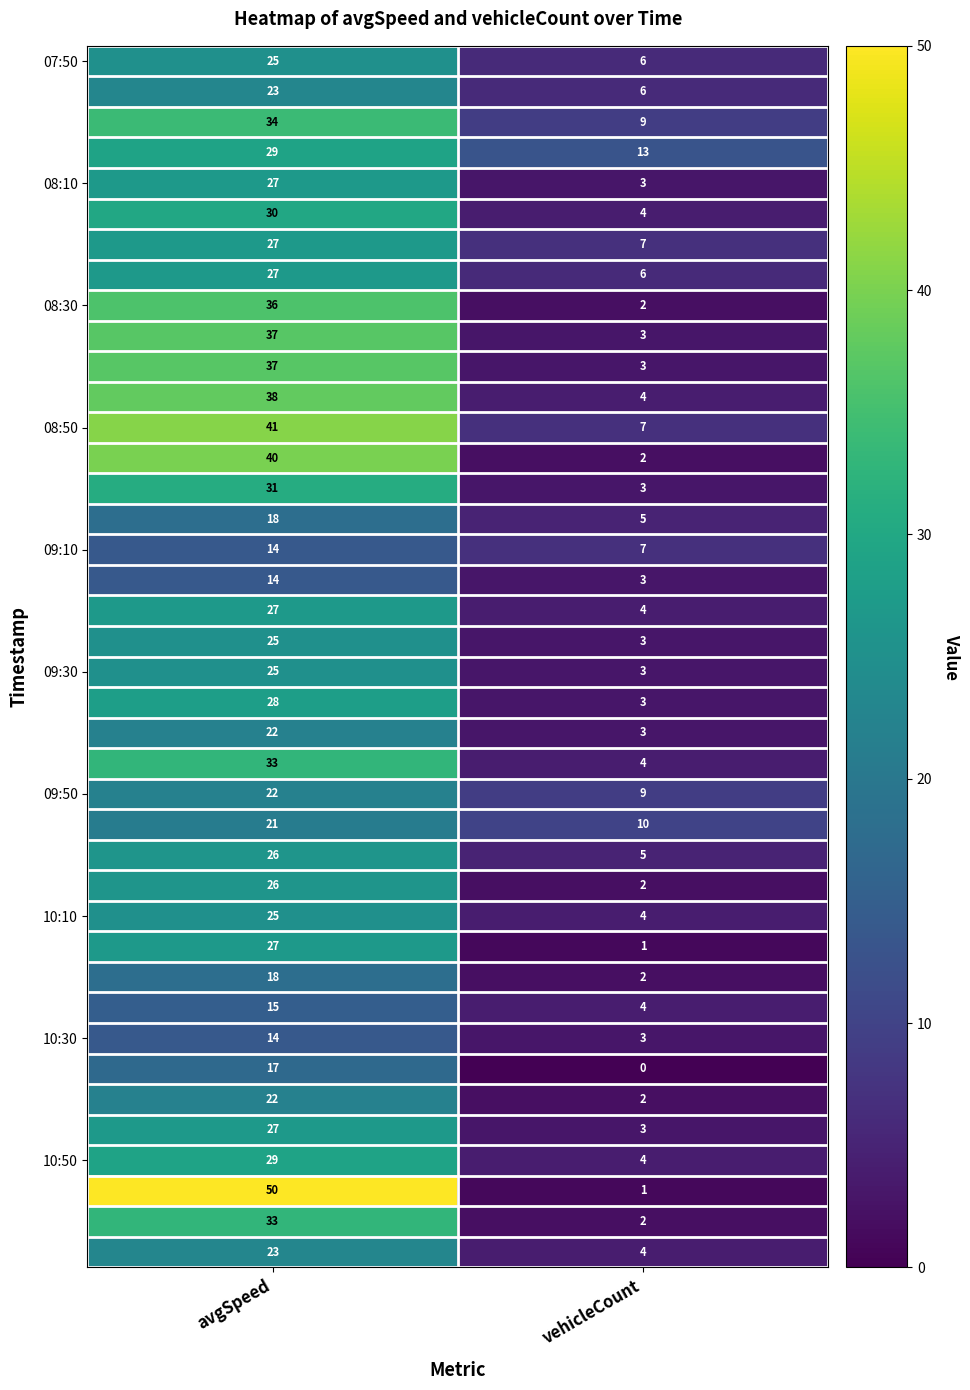

Which category has the lowest value across all series?

vehicleCount